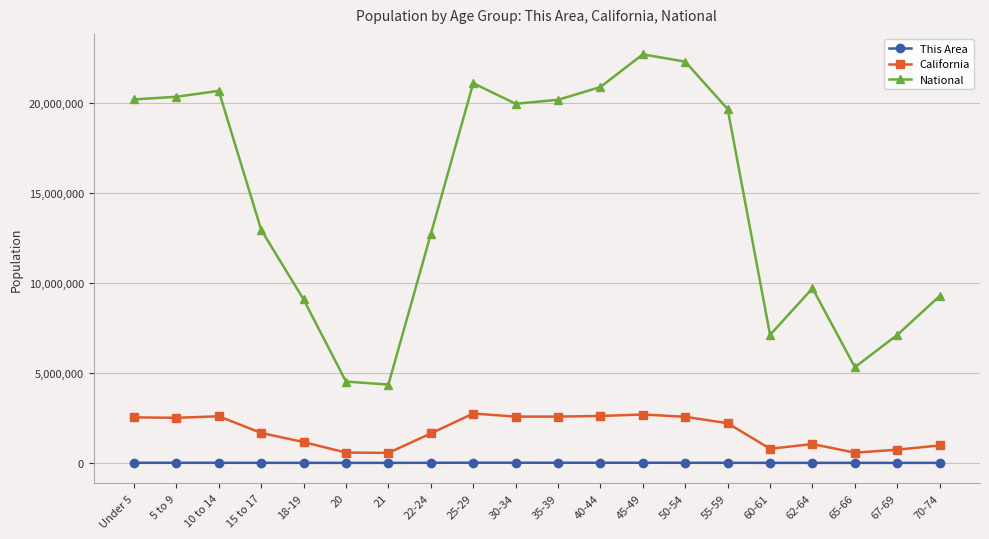

How many lines are shown in the chart?

3